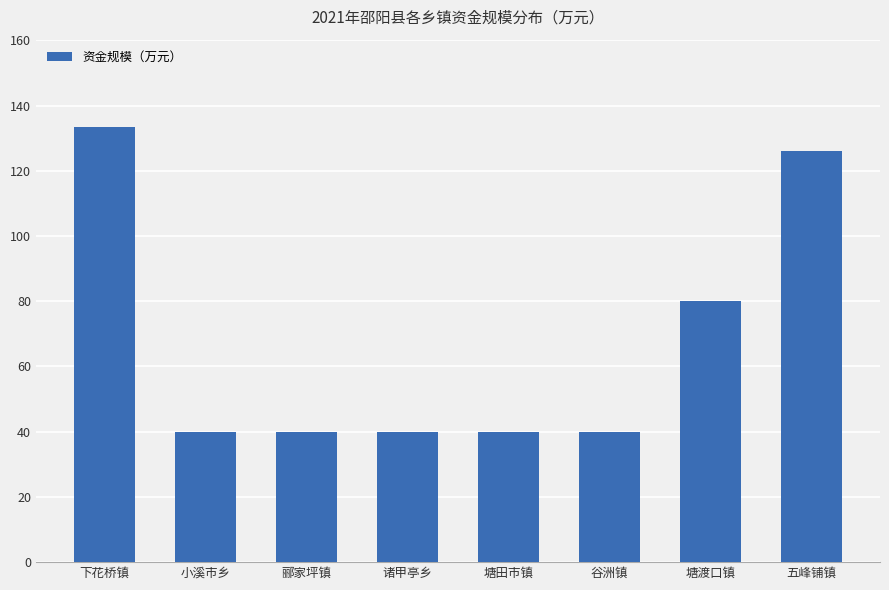

Where is the data nearest to the value 86?

塘渡口镇